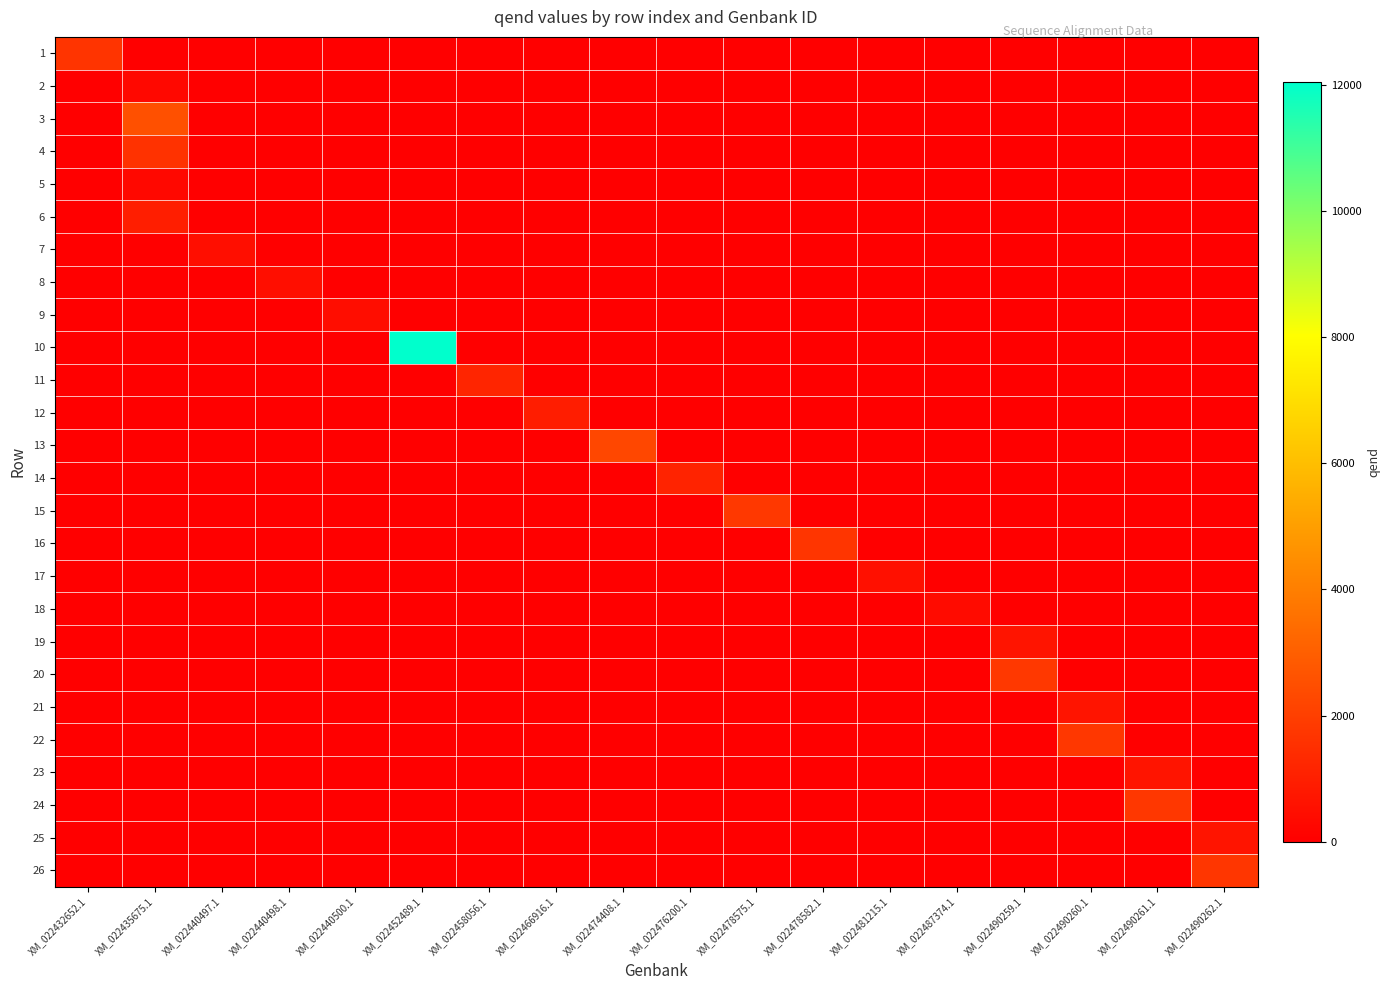

List the series in order of their peak value, highest first.

10, 3, 13, 15, 20, 24, 22, 26, 16, 1, 4, 11, 14, 6, 12, 19, 23, 21, 25, 17, 7, 8, 9, 18, 2, 5